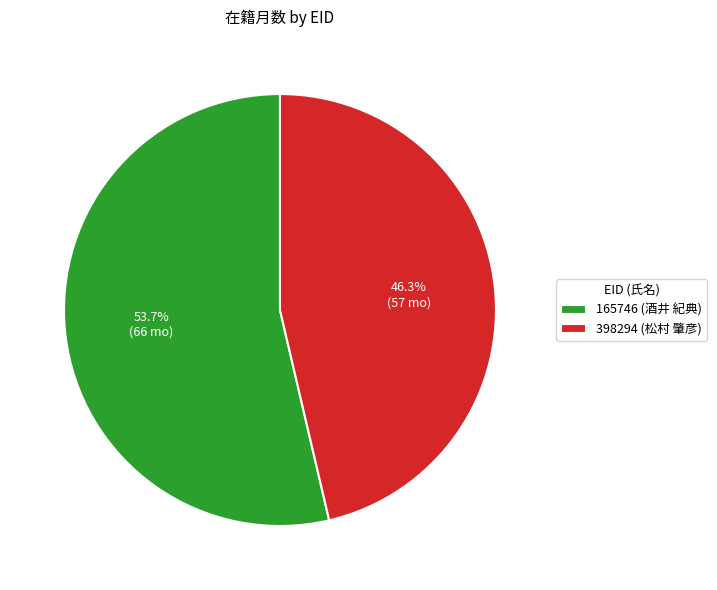

What percentage is NOT represented by 165746 (酒井 紀典)?

46.3%